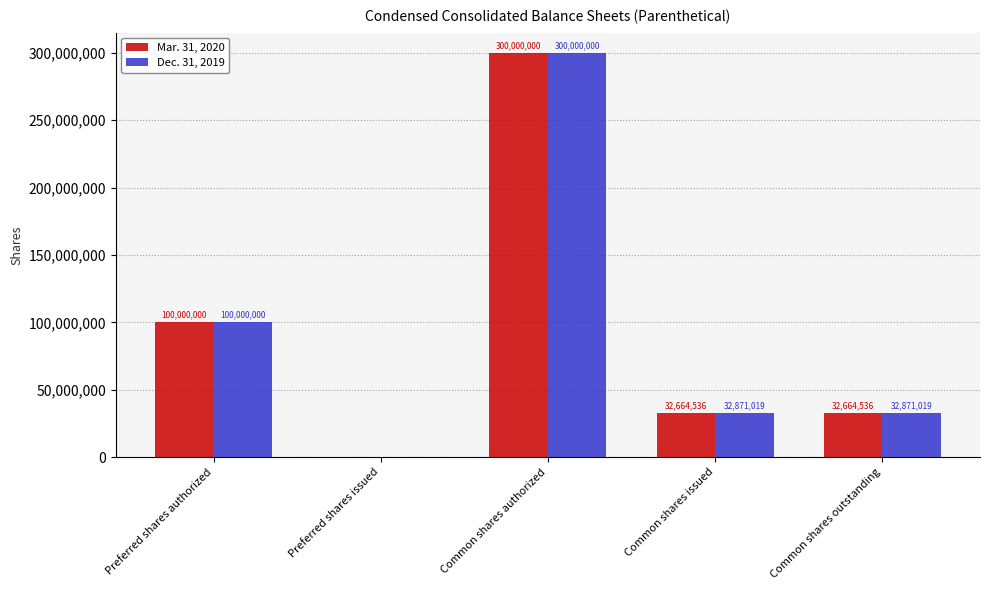

The Mar. 31, 2020 series shows 100000000 at Preferred shares authorized. True or false?

True